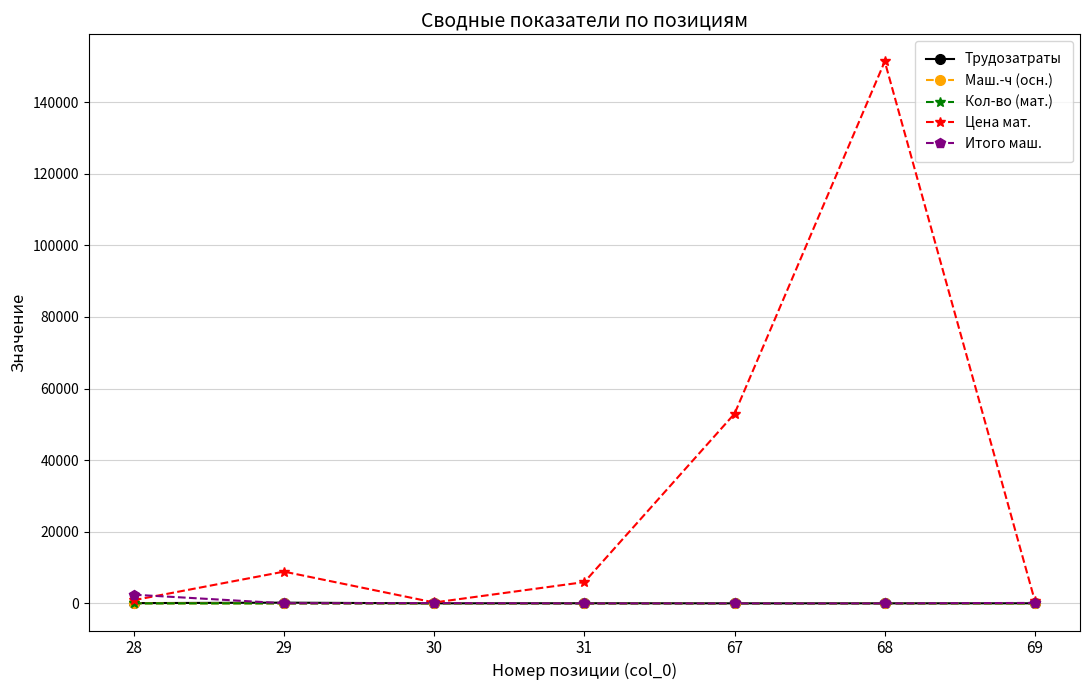

At which category is the sum across all series the highest?

68